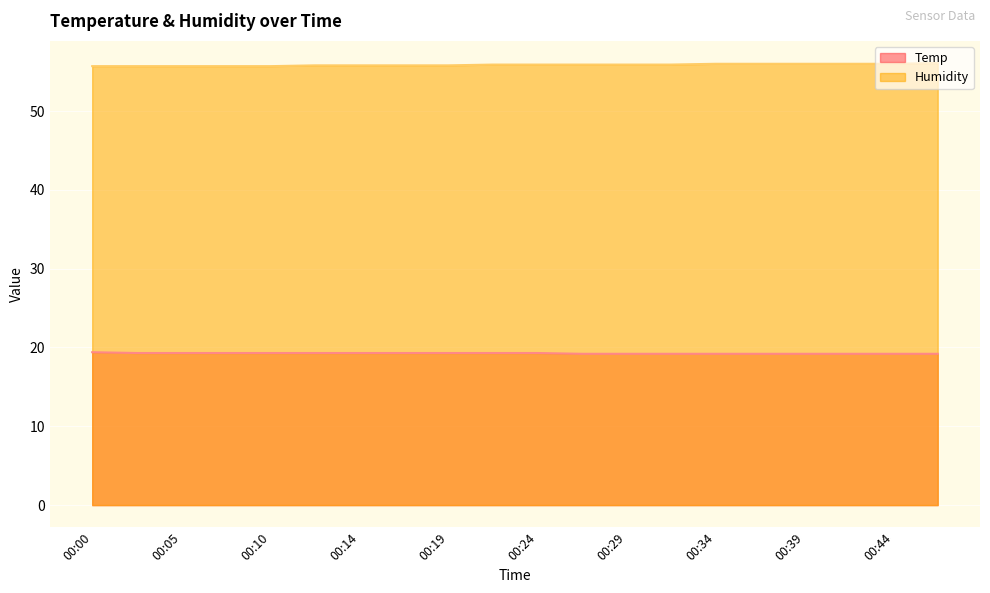

Rank the series by their average value, from lowest to highest.

Temp, Humidity